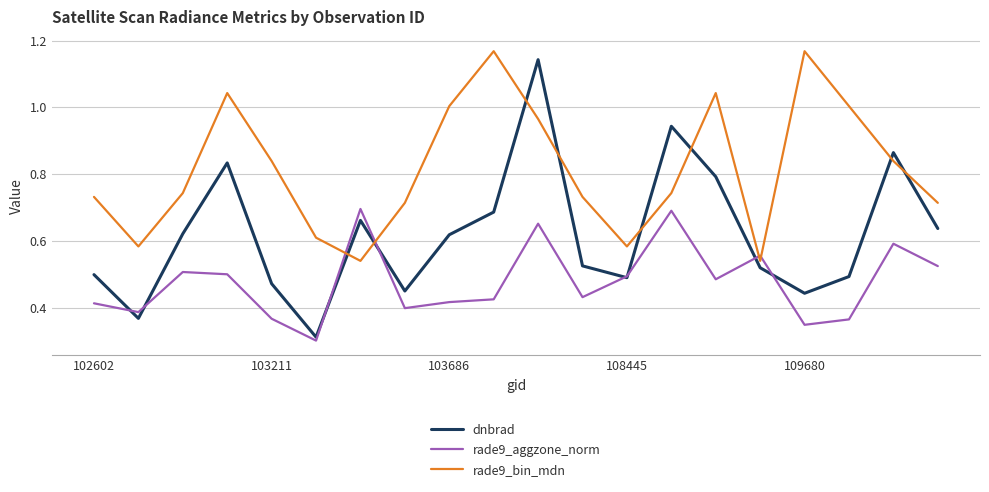

Which series has the largest range (max minus min)?

dnbrad